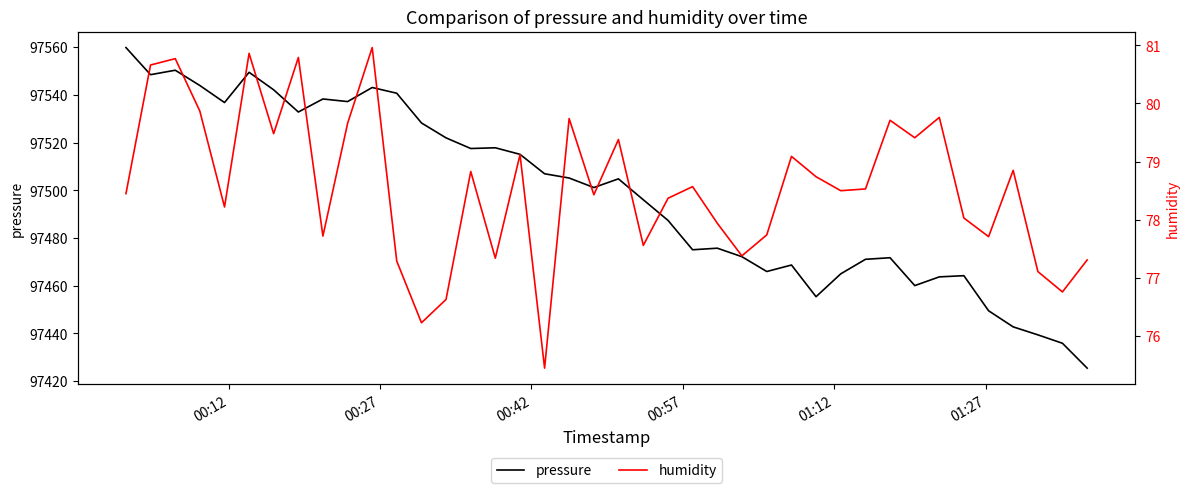

Is this an area chart (filled region under the line)?

No